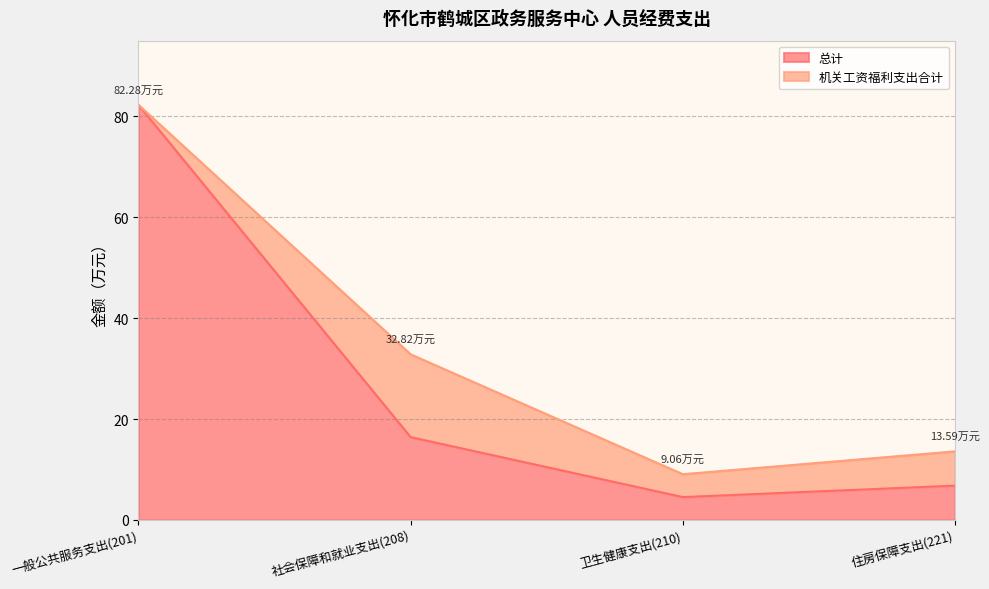

What is the change in value from 社会保障和就业支出(208) to 住房保障支出(221)?

-9.6